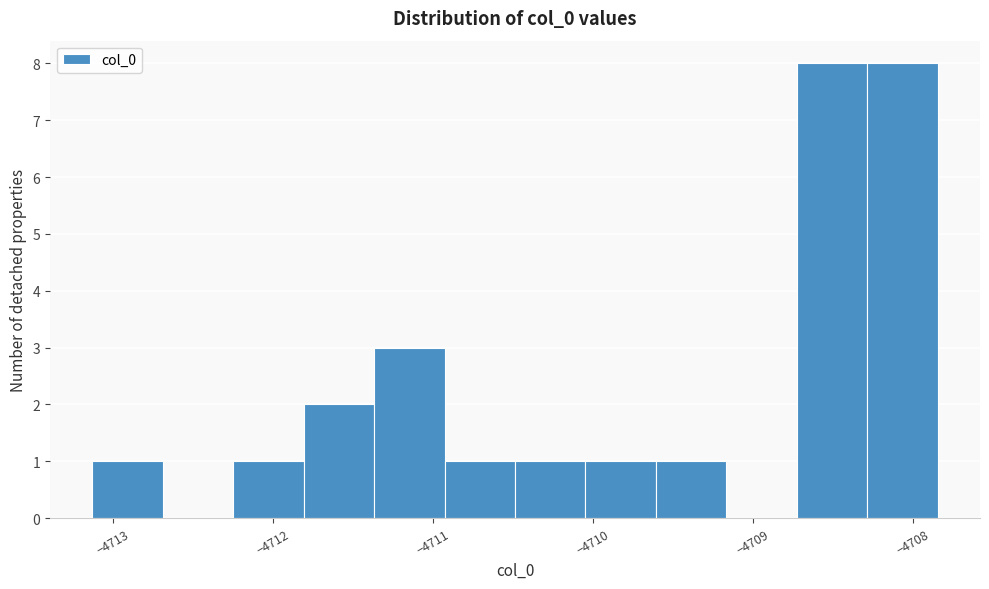

Reading left to right, transcribe this chart: for each bar, give the range it covers on the x-axis and its height. Neither the bar edges nor the heights are printed on the chart, so give them approximately, as read against the axes.

-4713.1 to -4712.7: 1
-4712.7 to -4712.3: 0
-4712.3 to -4711.8: 1
-4711.8 to -4711.4: 2
-4711.4 to -4710.9: 3
-4710.9 to -4710.5: 1
-4710.5 to -4710.0: 1
-4710.0 to -4709.6: 1
-4709.6 to -4709.2: 1
-4709.2 to -4708.7: 0
-4708.7 to -4708.3: 8
-4708.3 to -4707.8: 8